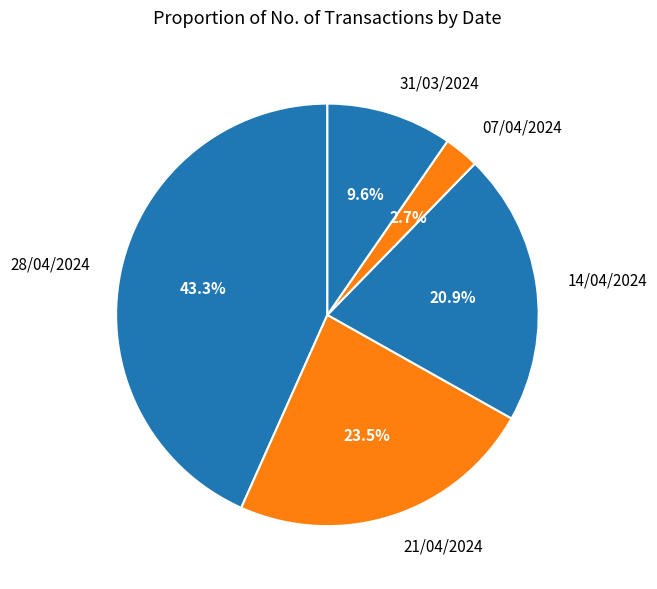

Is 31/03/2024 the majority of the pie?

No